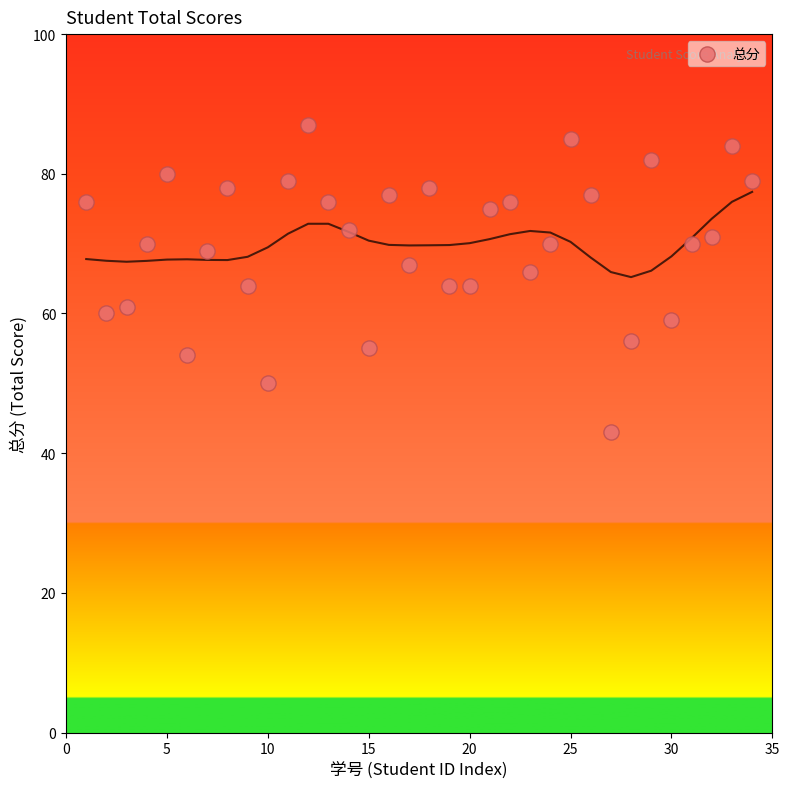

What is the range of Y values (max minus min)?

44